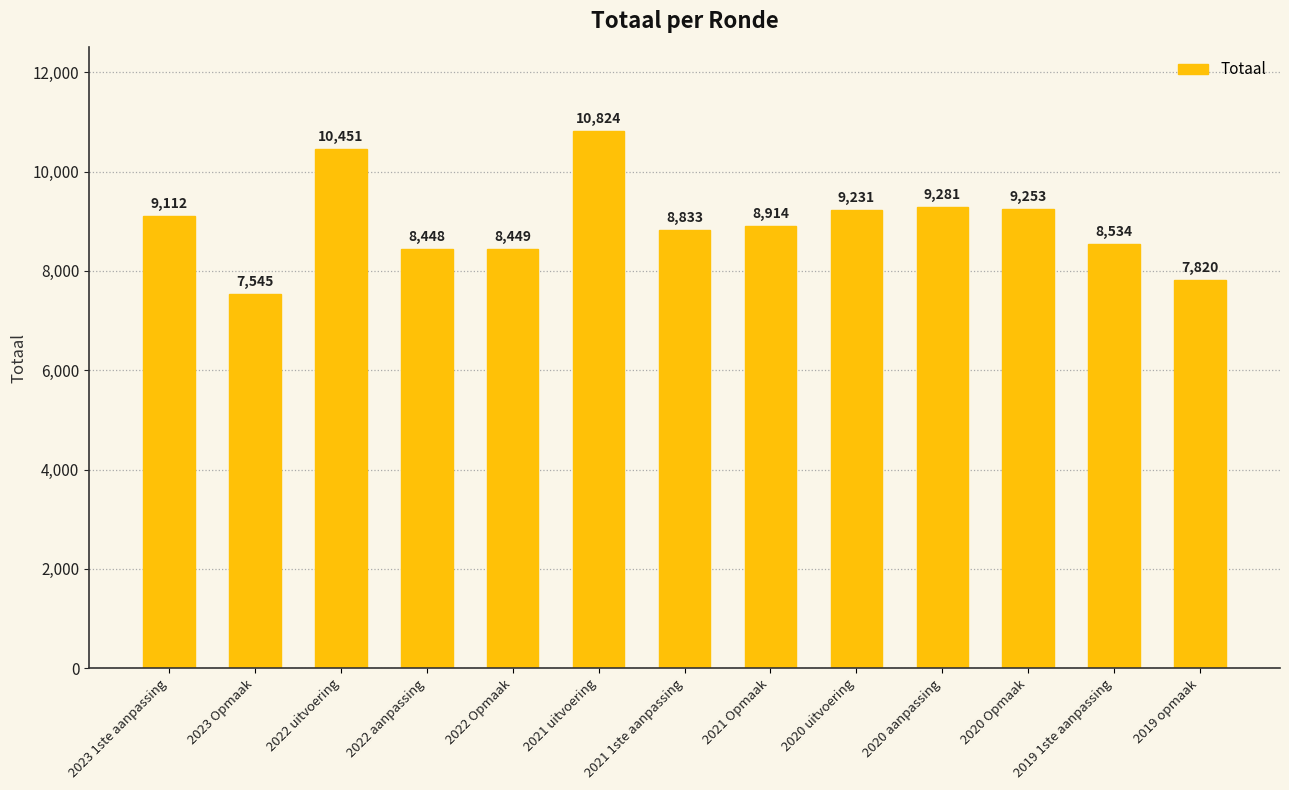

What is the sum of all values?

116695